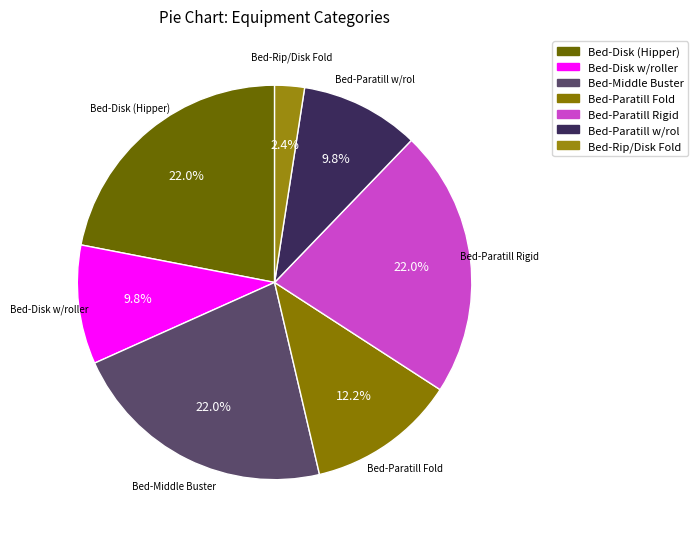

Approximately how many times larger is the value at Bed-Paratill w/rol compared to Bed-Disk (Hipper)?

0.4